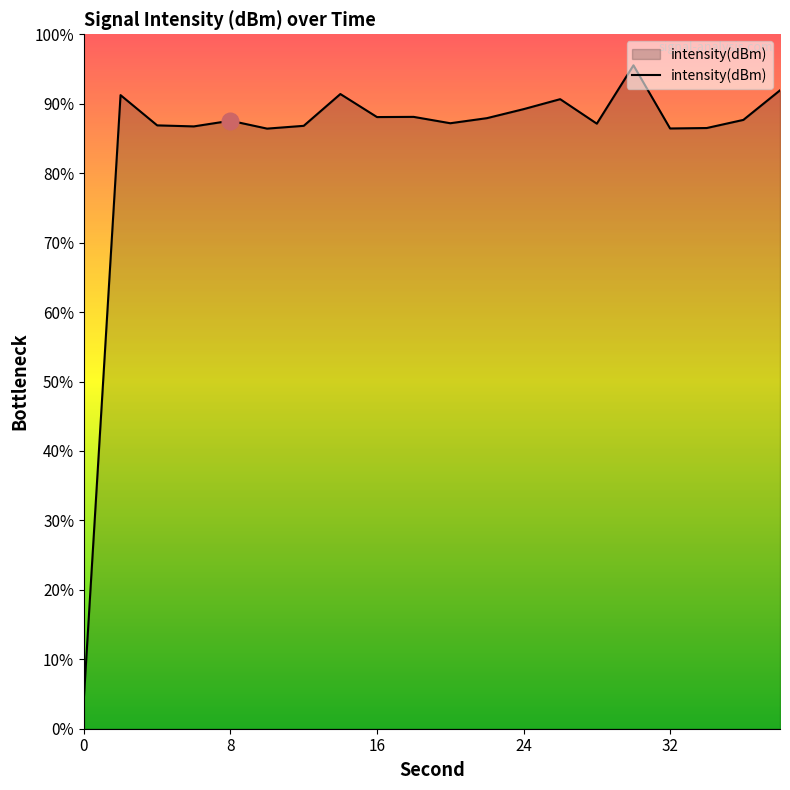

How many points are lower than both their immediate neighbors (excluding endpoints)?

6